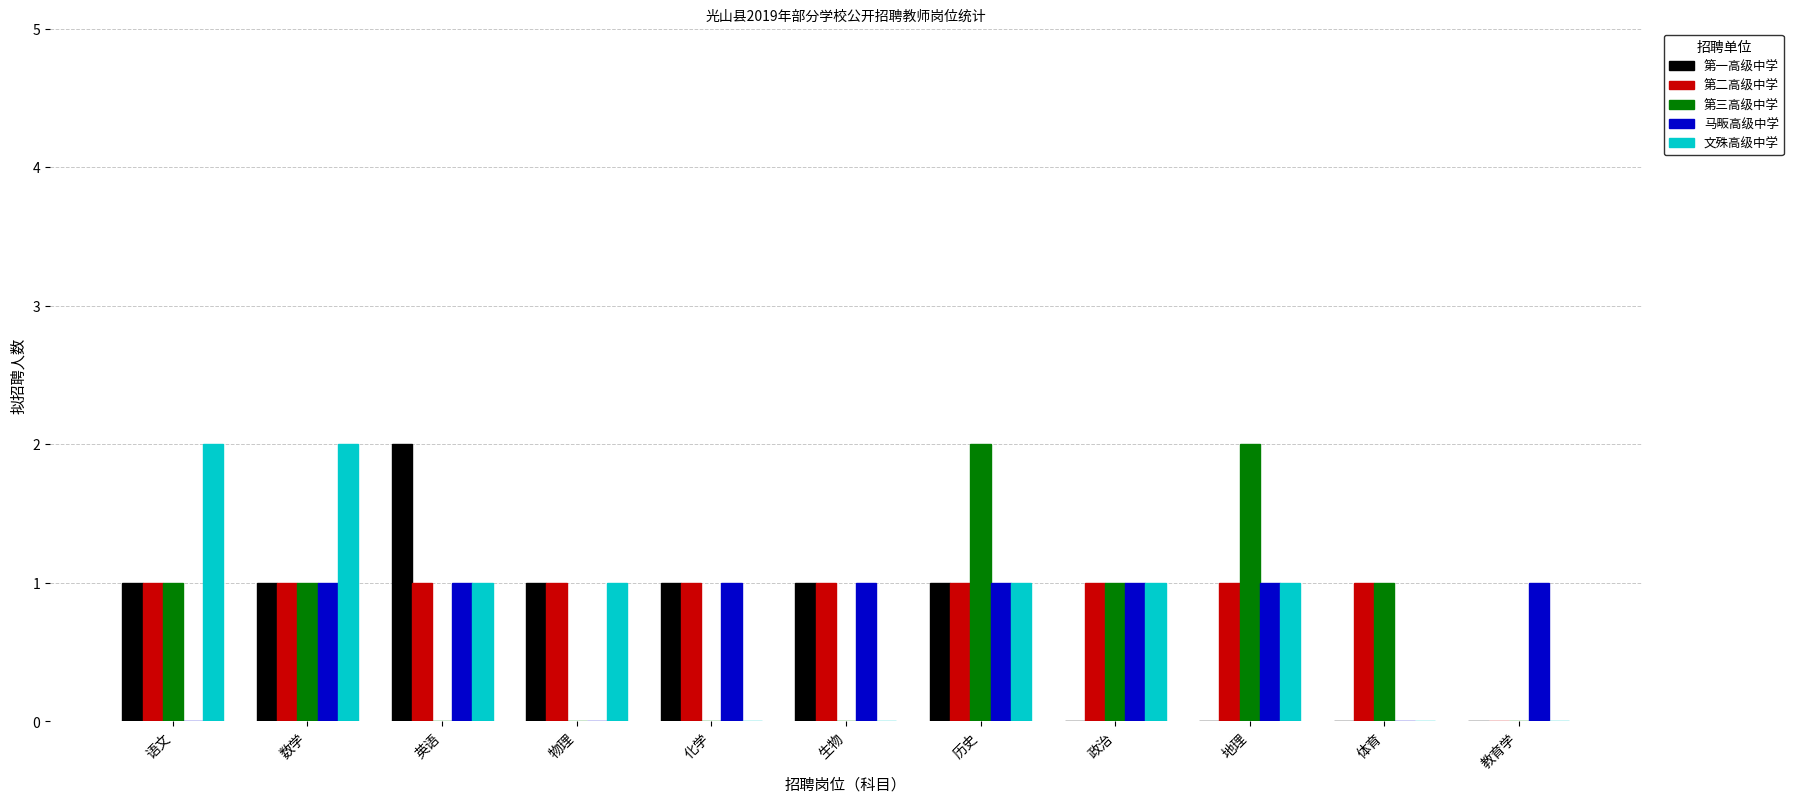

Reading left to right, transcribe all the data shown in this chart.

第一高级中学: 1	1	2	1	1	1	1	0	0	0	0
第二高级中学: 1	1	1	1	1	1	1	1	1	1	0
第三高级中学: 1	1	0	0	0	0	2	1	2	1	0
马畈高级中学: 0	1	1	0	1	1	1	1	1	0	1
文殊高级中学: 2	2	1	1	0	0	1	1	1	0	0